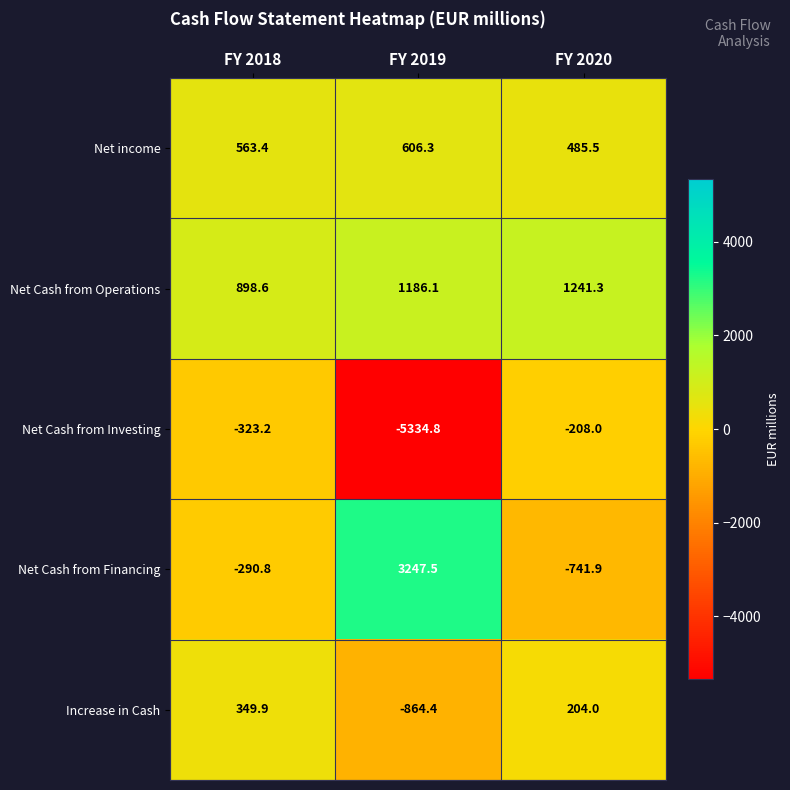

Read the Net income value at FY 2020.

485.5